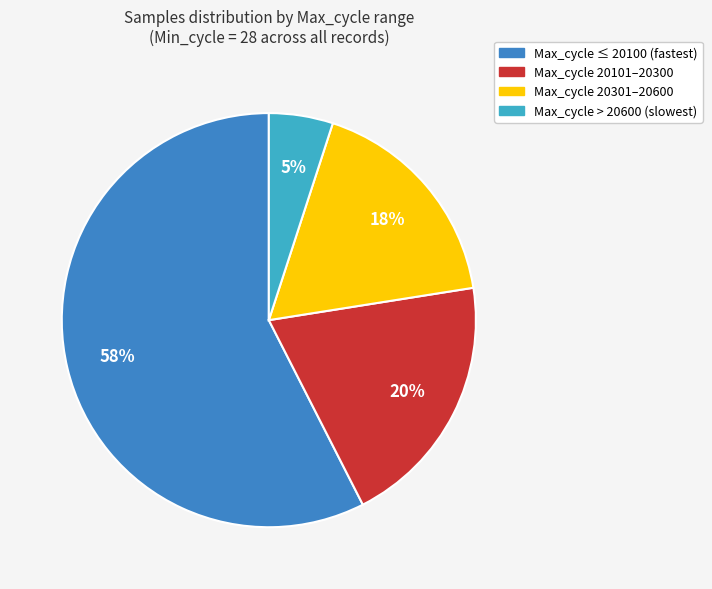

Is there any slice that represents more than half of the pie?

Yes